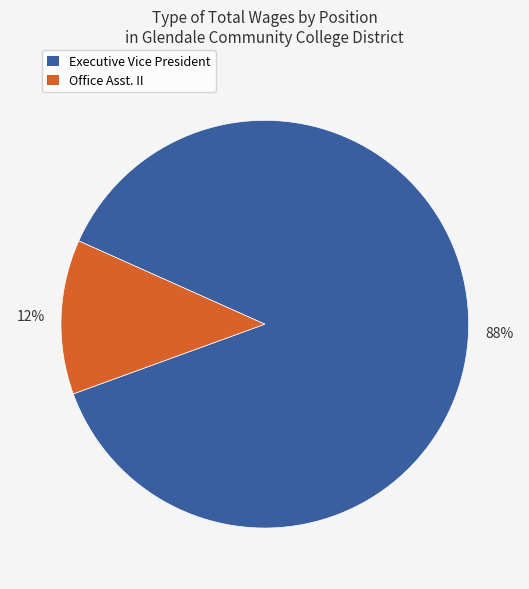

How many slices are in this pie chart?

2